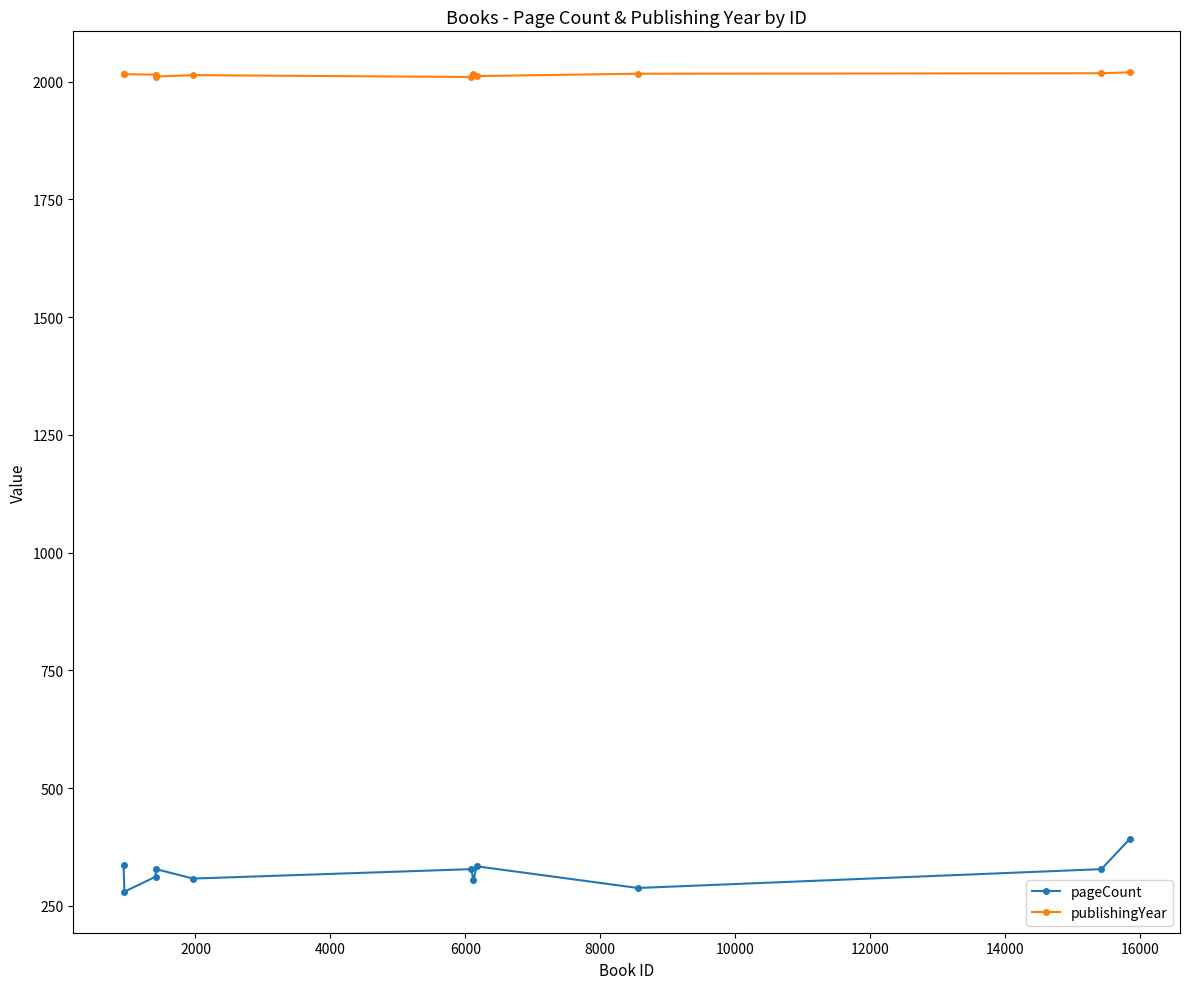

What is the minimum value shown in the chart?

280